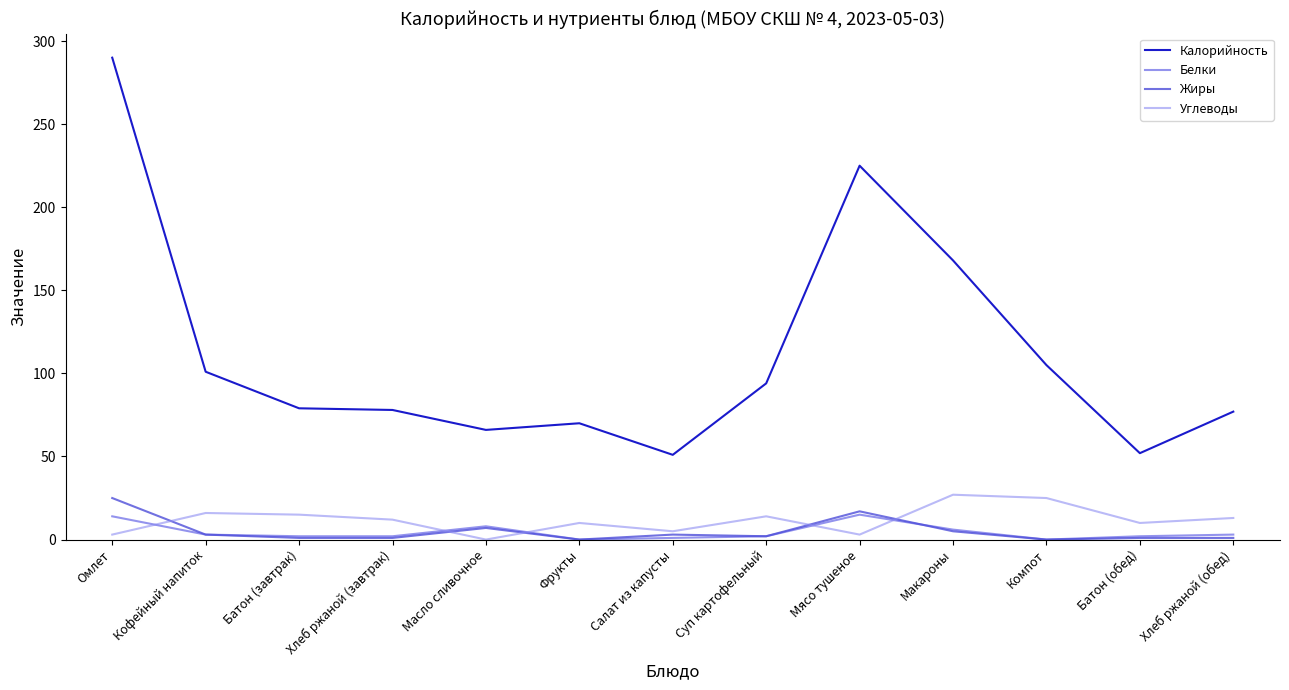

True or false: Углеводы and Белки intersect in this chart.

True